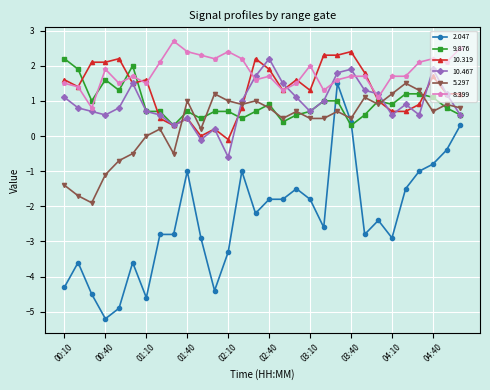

What are all the series names shown in the legend?

2.047, 9.876, 10.319, 10.467, 5.297, 8.399